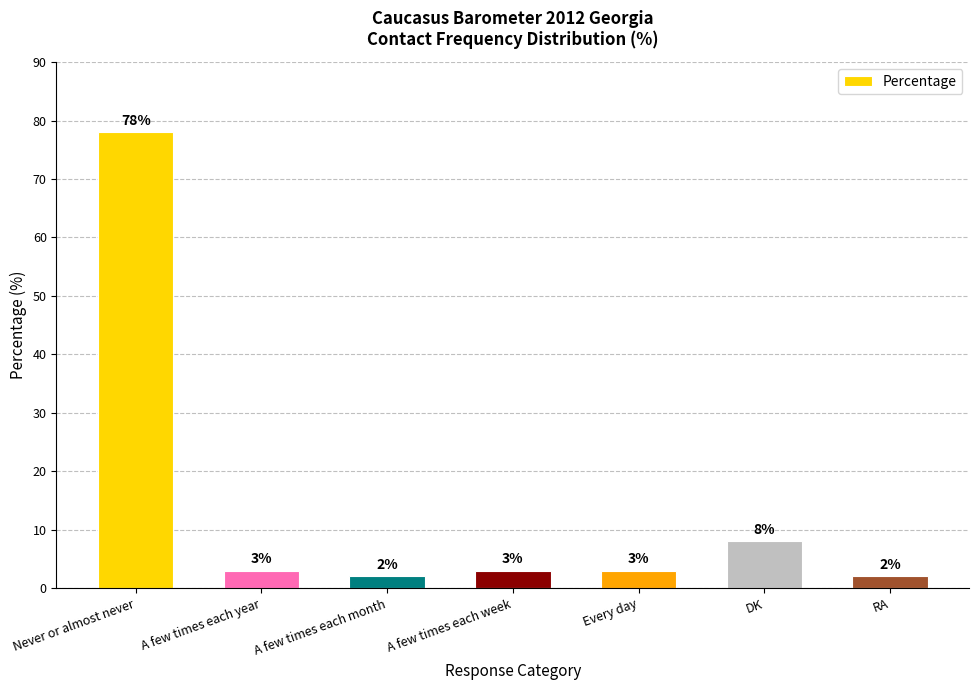

What is the change in value from Never or almost never to A few times each year?

-75